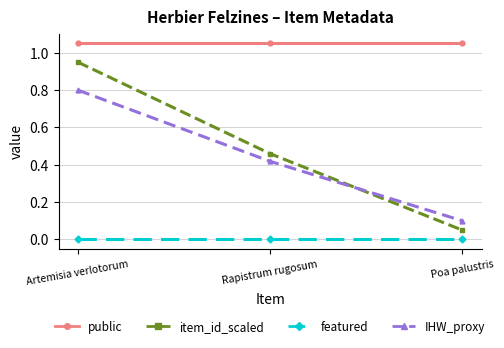

What is the label of the 3rd point from the right?

Artemisia verlotorum